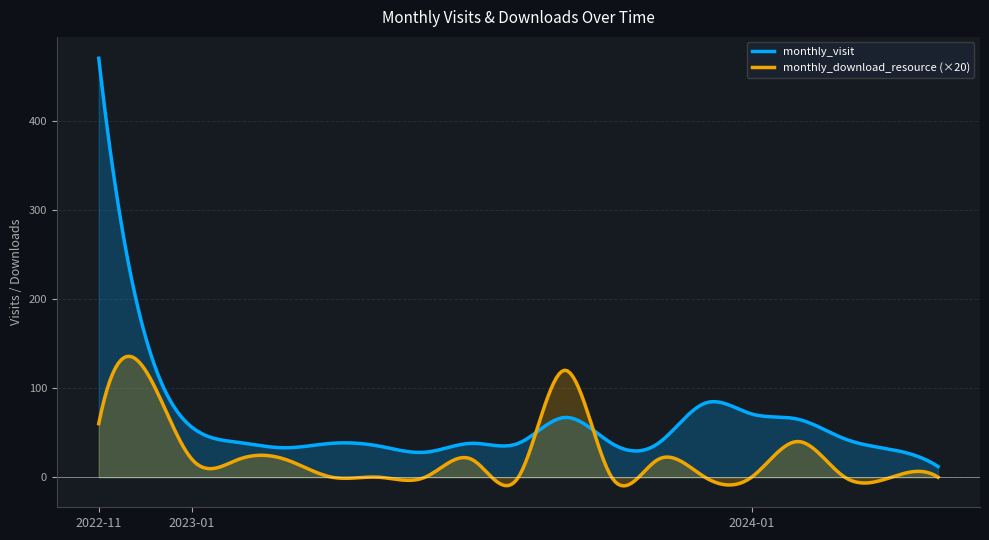

What is the value of the monthly_visit point at the 7th from the left?

35